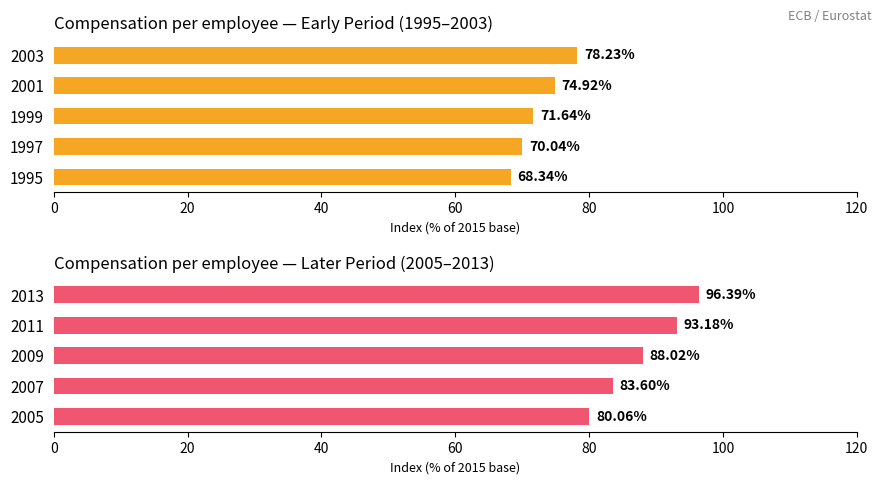

Is it true that the value at 2005 is 33.8?

False